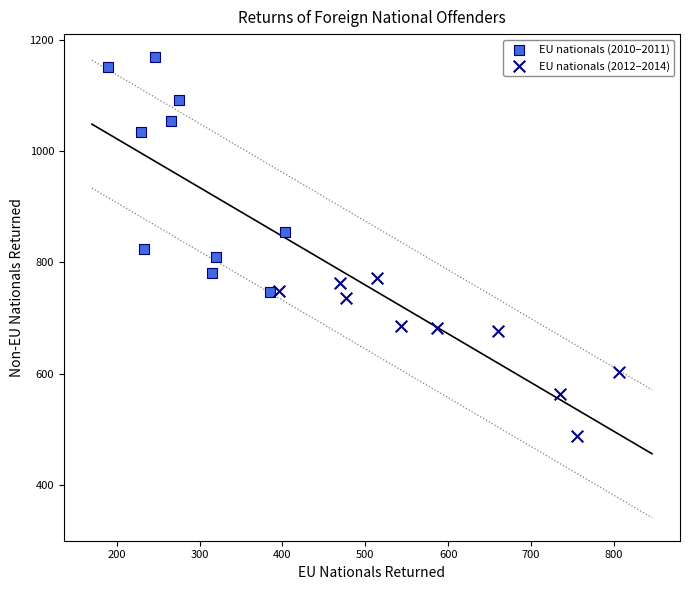

Which series contains the lowest Y value?

EU nationals (2012–2014)